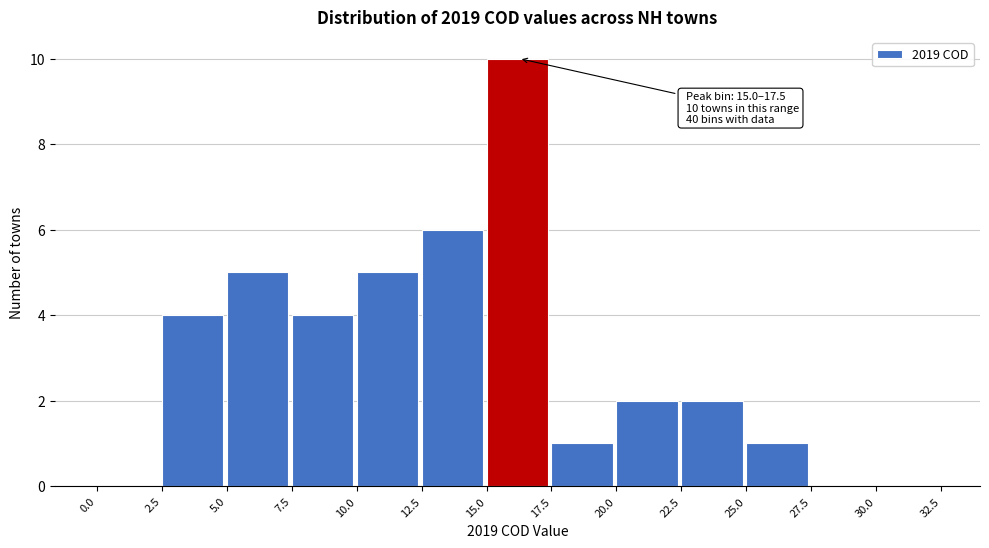

Over which range of the x-axis is the bar tallest?

15.0 to 17.5